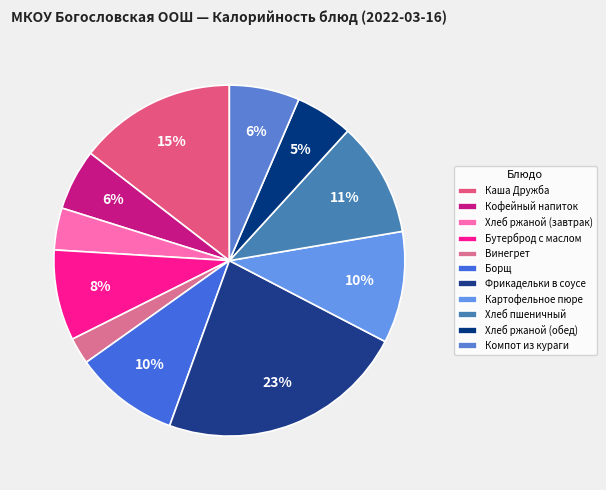

Is the sum of Компот из кураги and Картофельное пюре greater than half?

No